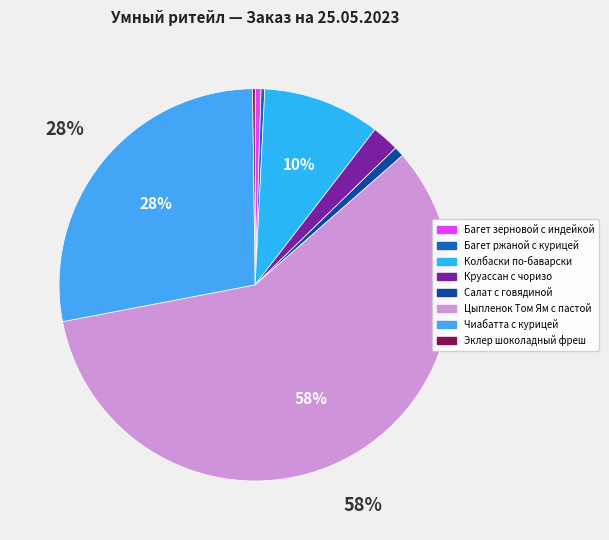

Does Цыпленок Том Ям с пастой represent more than half of the total?

Yes